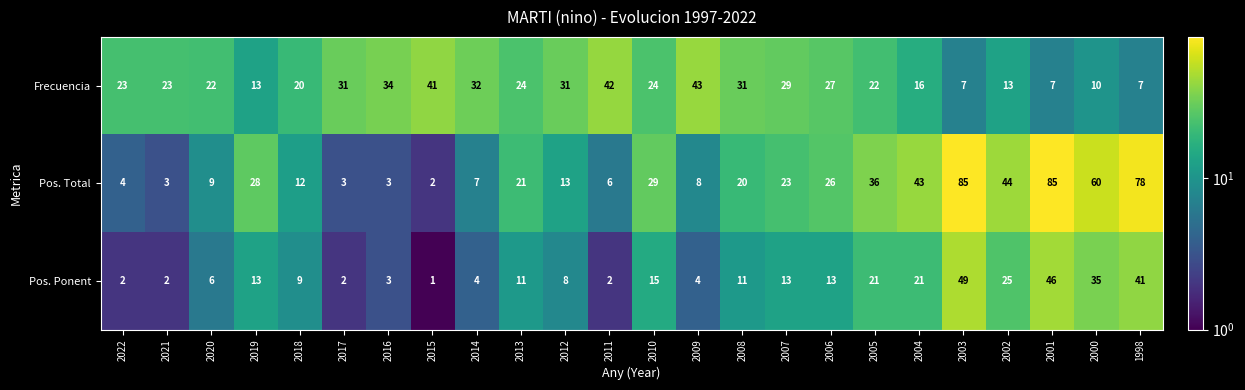

Which series has the largest range (max minus min)?

Pos. Total